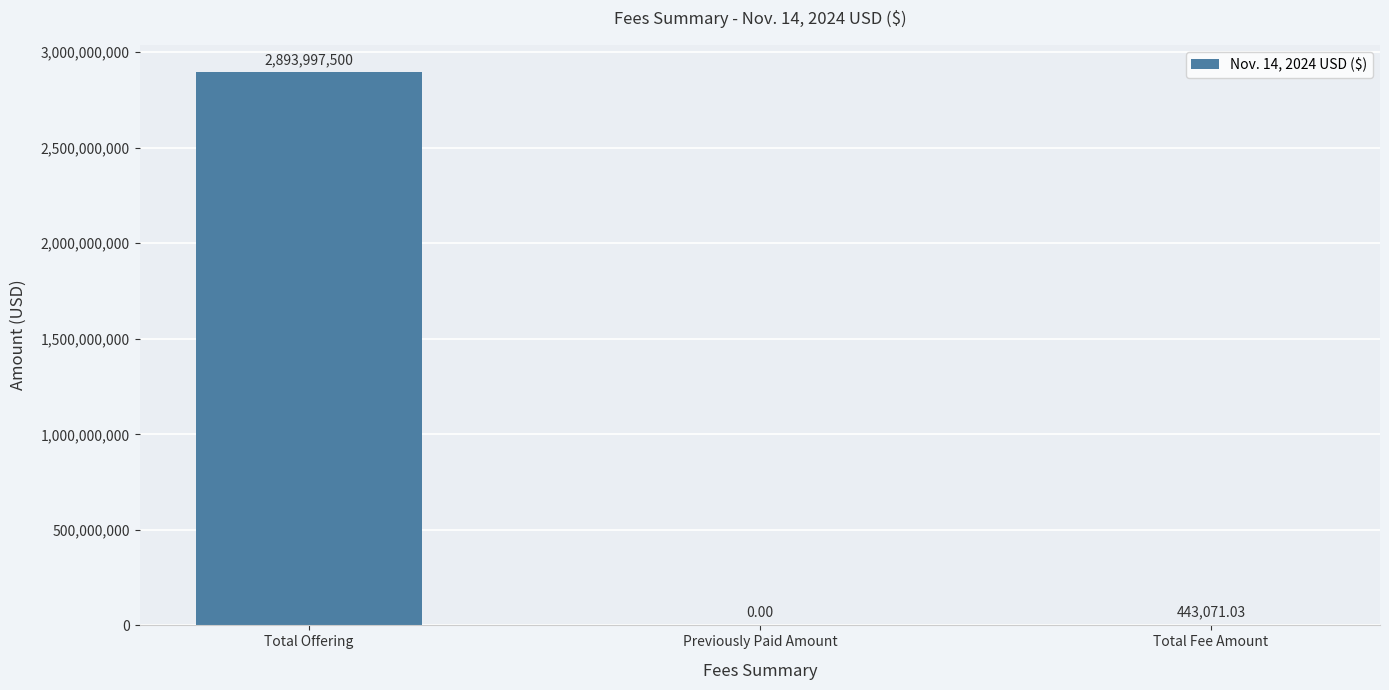

Which label corresponds to the largest value in the chart?

Total Offering